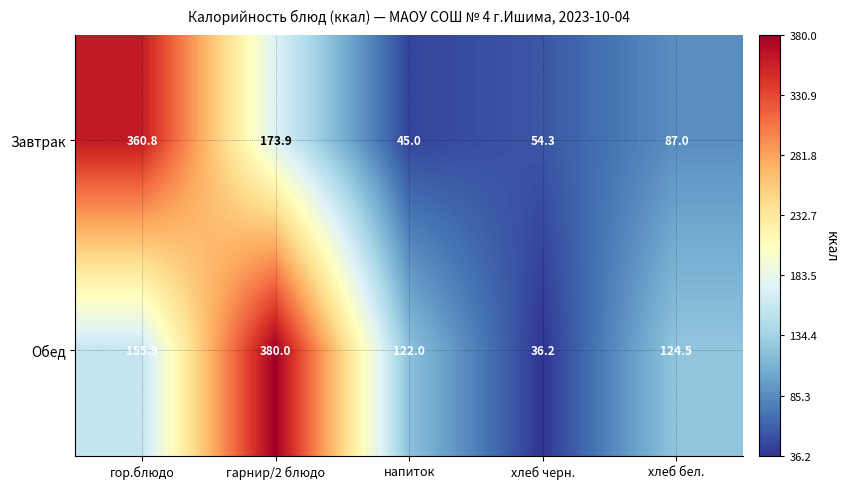

Which category has the lowest value in the Завтрак series?

напиток